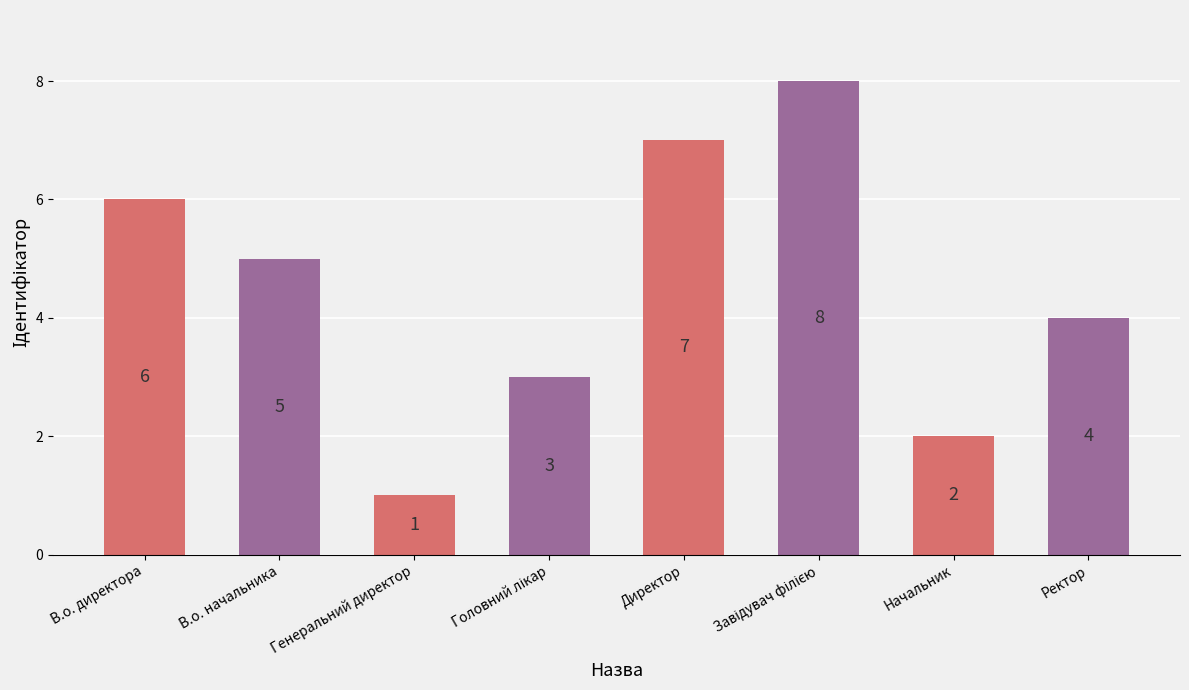

How many bars are there in total?

8